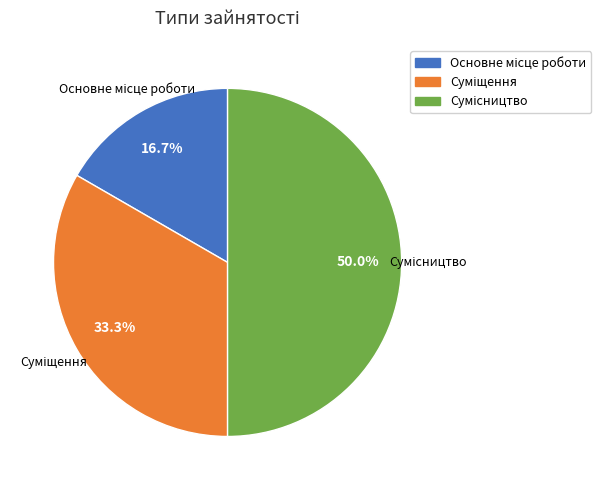

True or false: Суміщення accounts for 33% of the total.

True